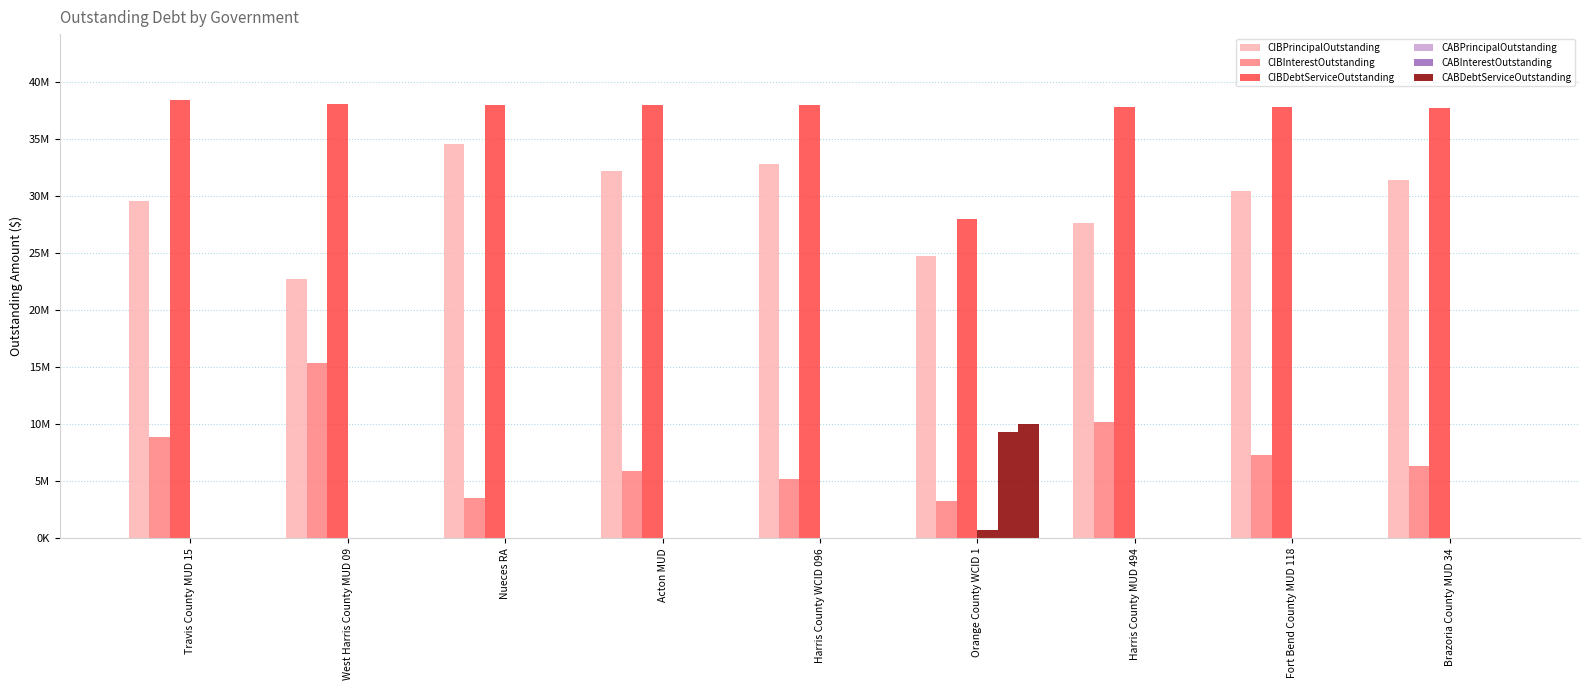

Are the bars horizontal?

No